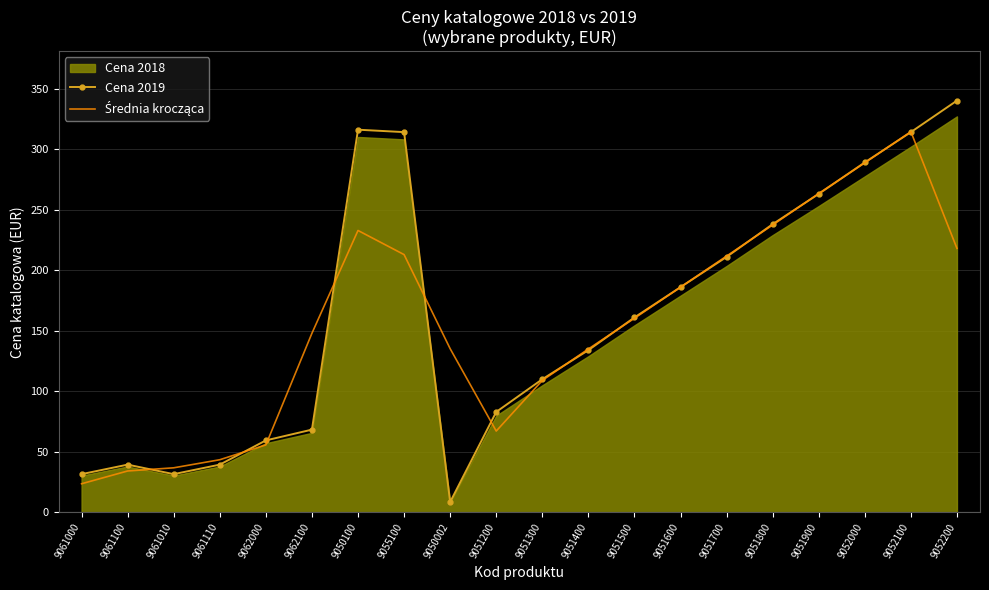

Is it true that Cena 2019 equals 493.0 at 9052100?

False